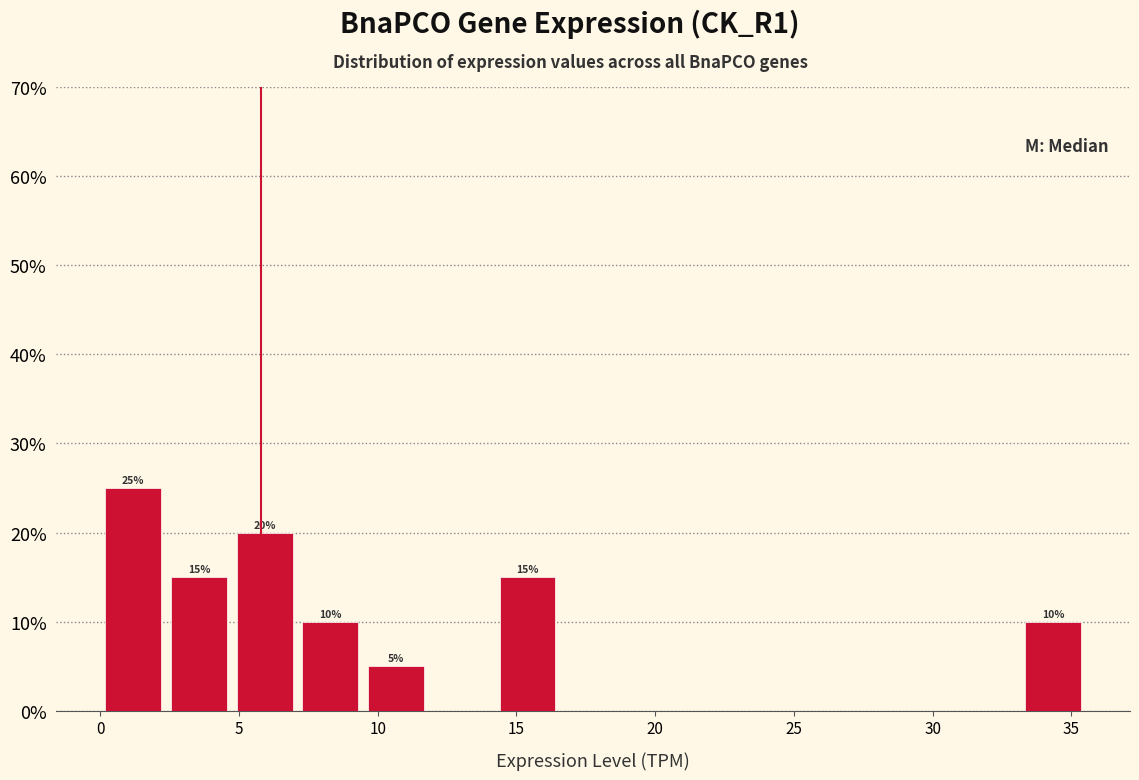

Over which range of the x-axis is the bar tallest?

0.0 to 2.5